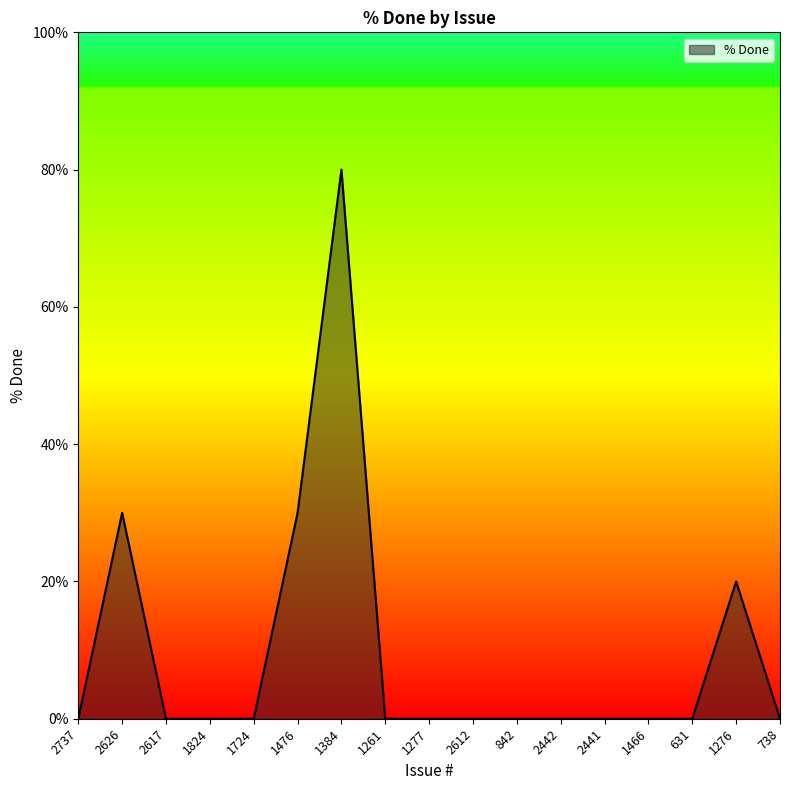

Reading right to left, transcribe all the data shown in this chart.

0	20	0	0	0	0	0	0	0	0	80	30	0	0	0	30	0